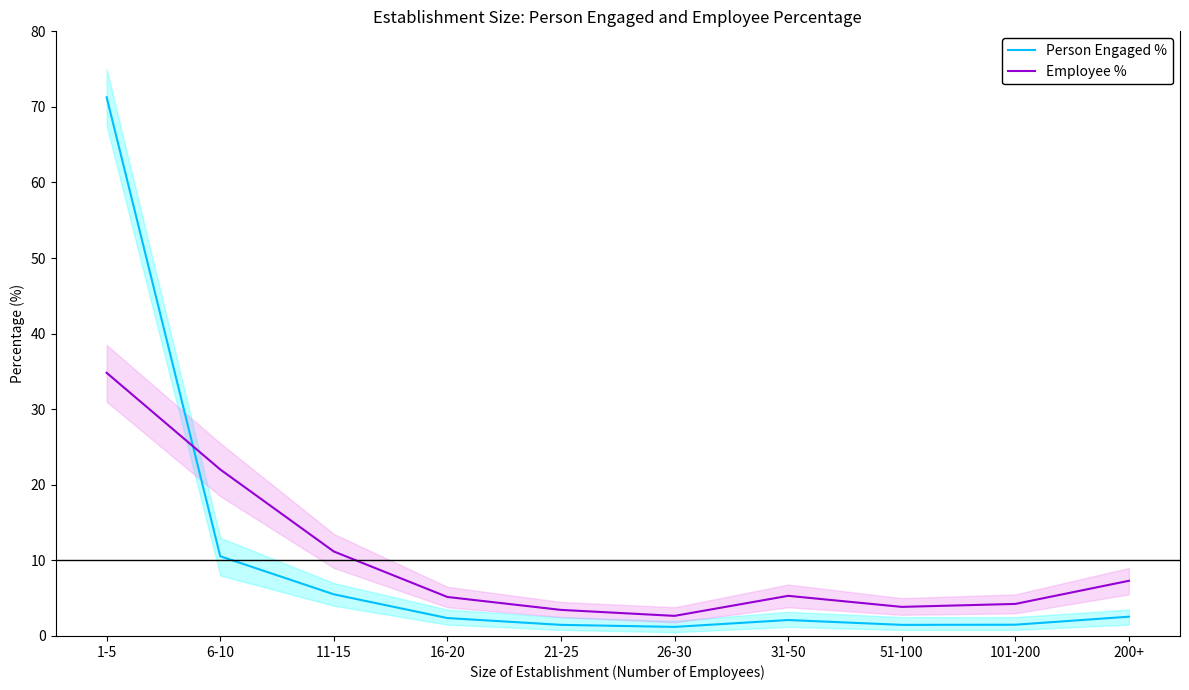

How many distinct data groups are displayed?

2